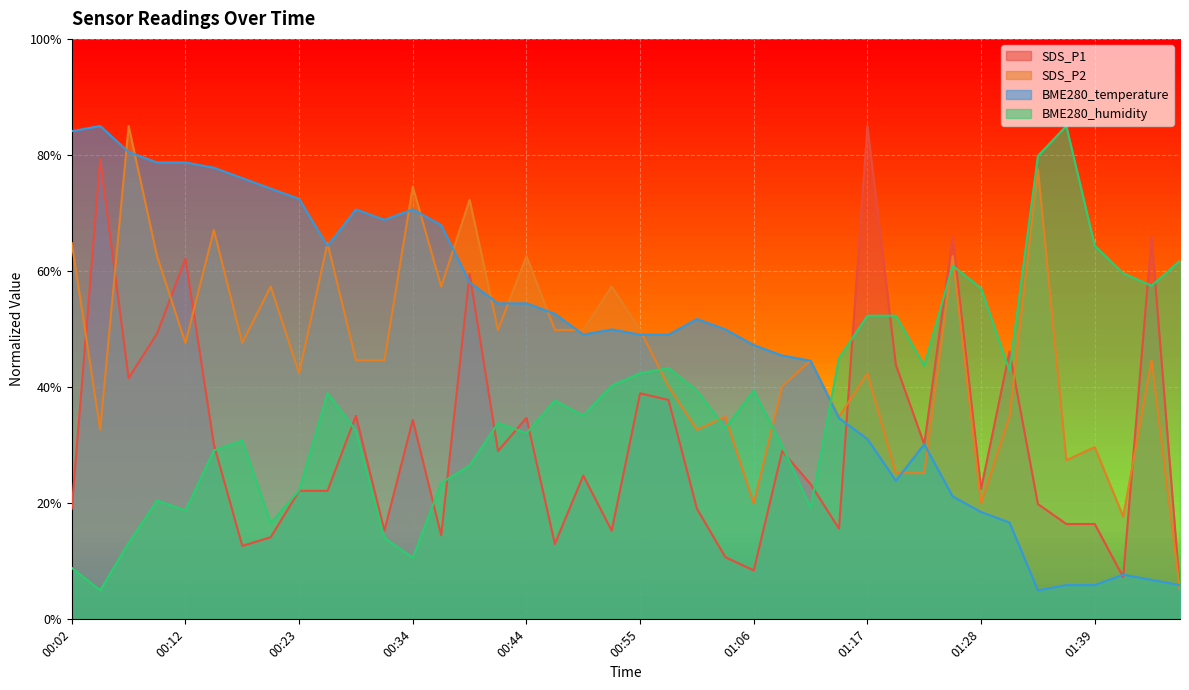

Is it true that BME280_humidity equals 25.2 at 01:39?

False